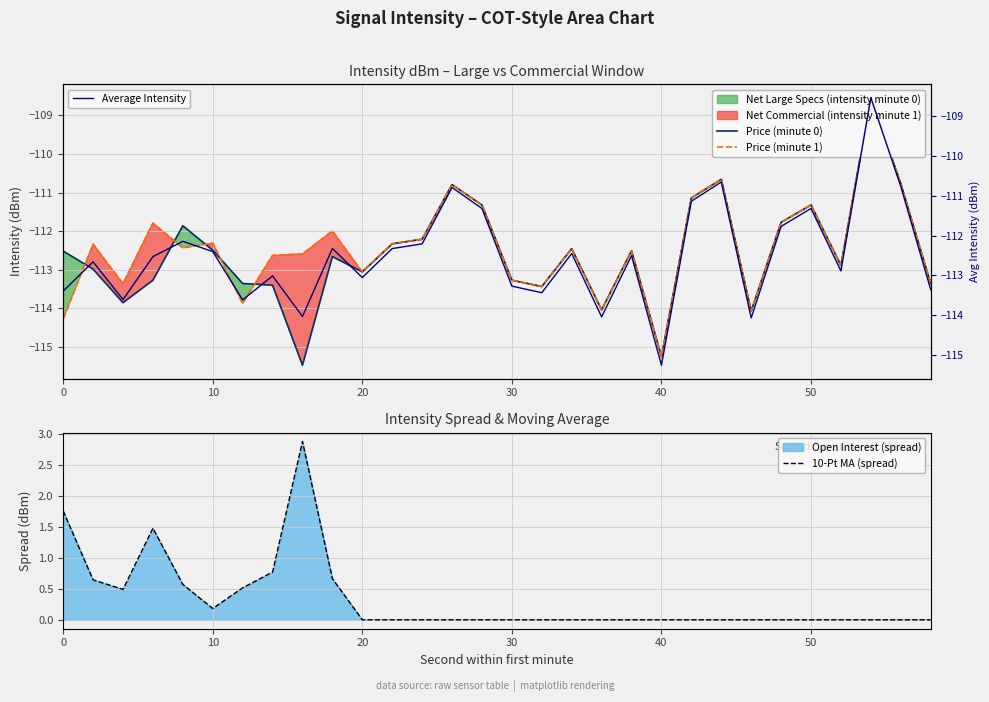

What is the highest value of the Price (minute 1) series?

-108.5